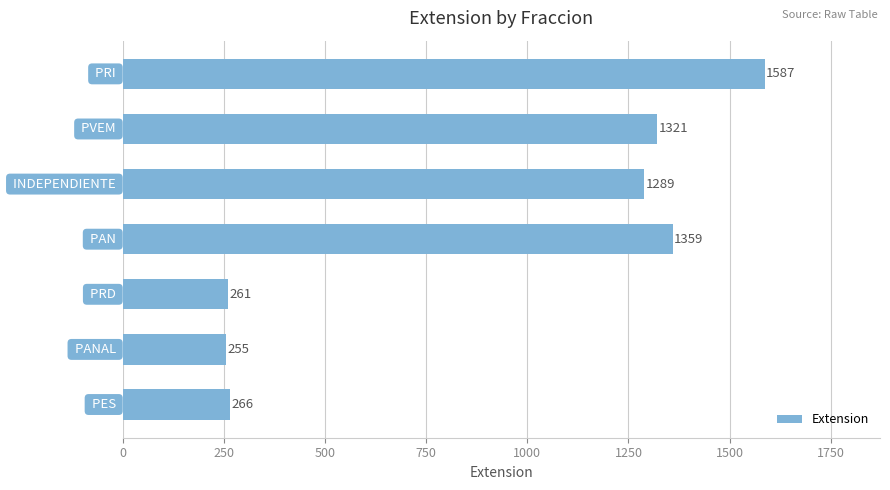

What is the sum of all values?

6338